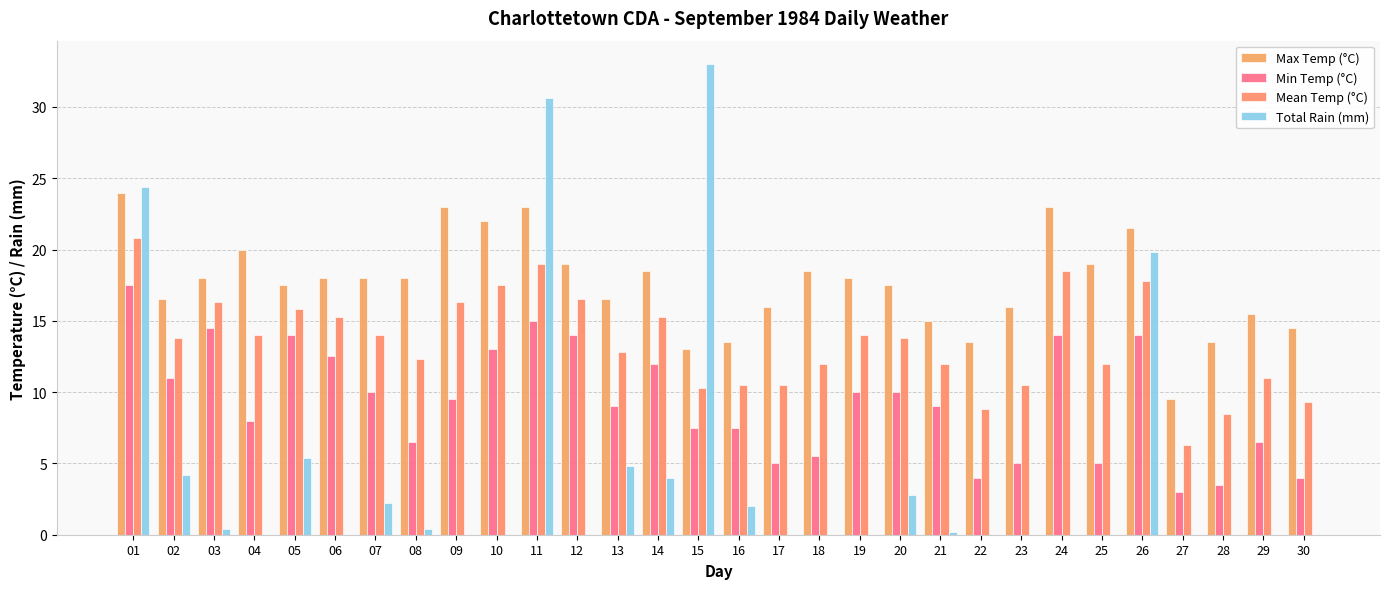

Which category has the lowest value in the Total Rain (mm) series?

04